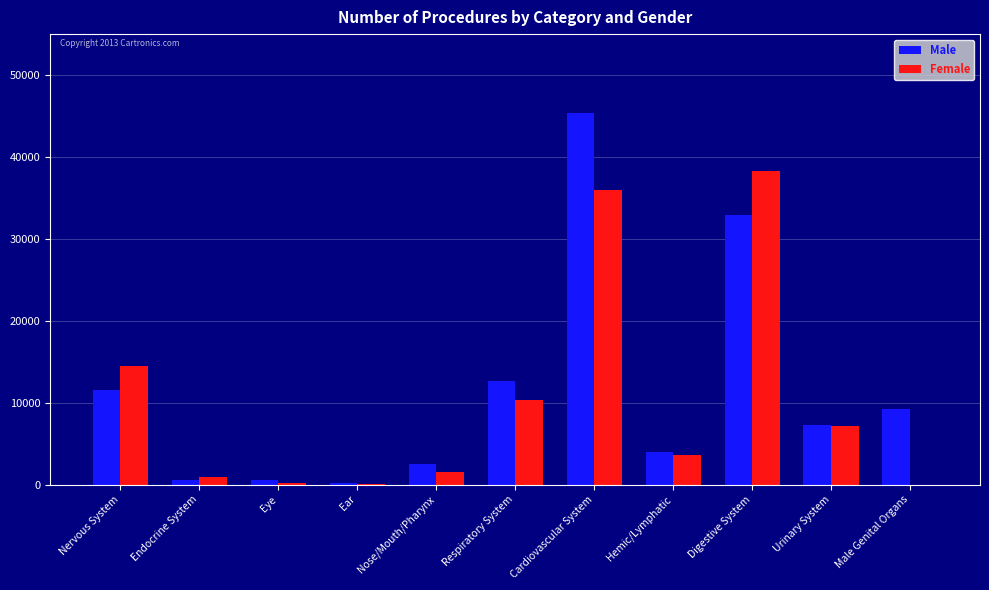

Is the value of Female at Hemic/Lymphatic greater than the value of Male at Respiratory System?

No